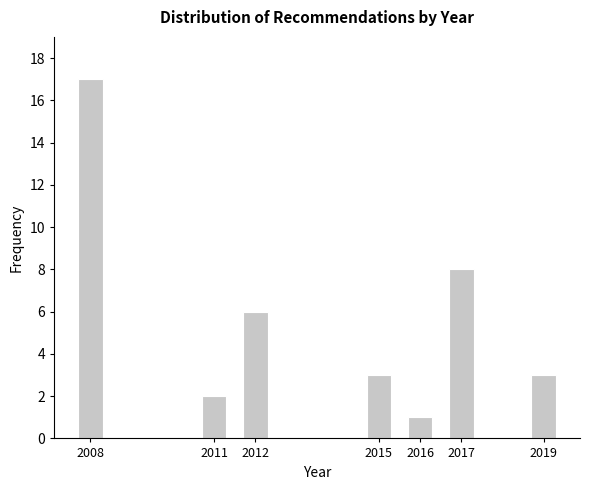

Reading left to right, transcribe all the data shown in this chart.

17	2	6	3	1	8	3